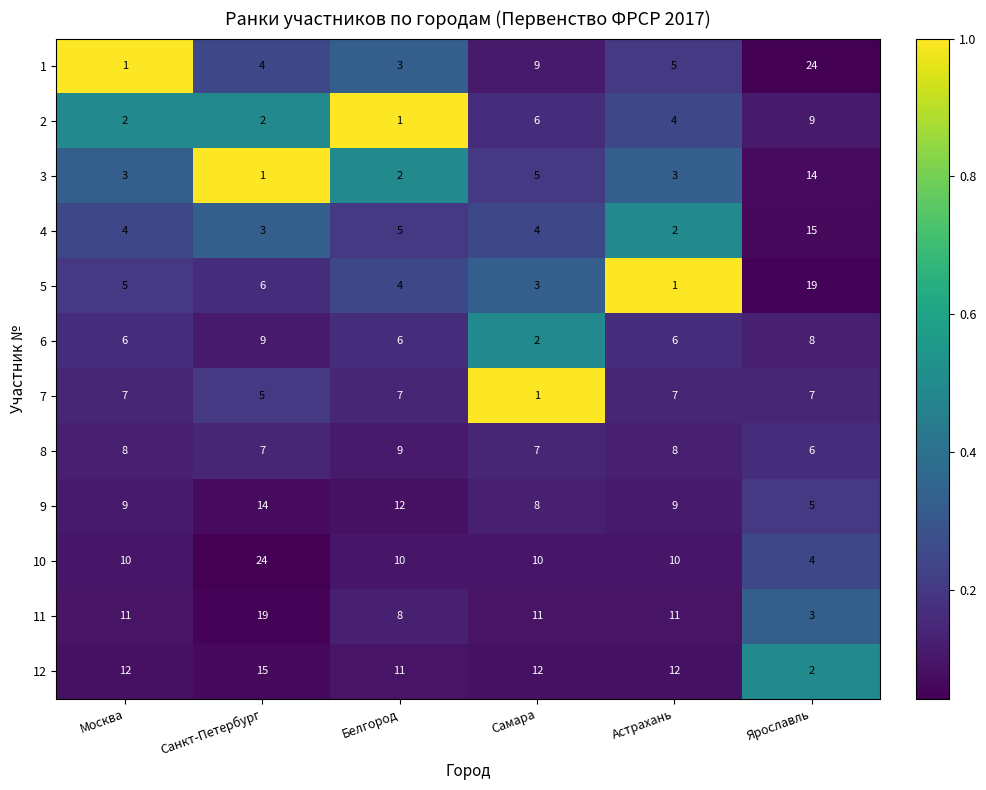

Is it true that 12 equals 12 at Астрахань?

True